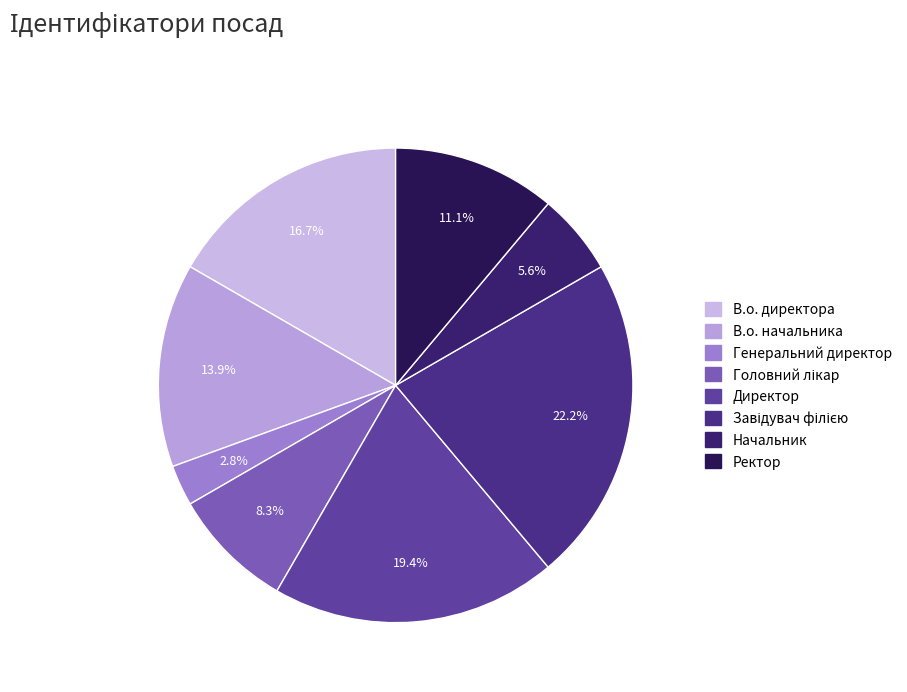

Does any single category account for the majority?

No